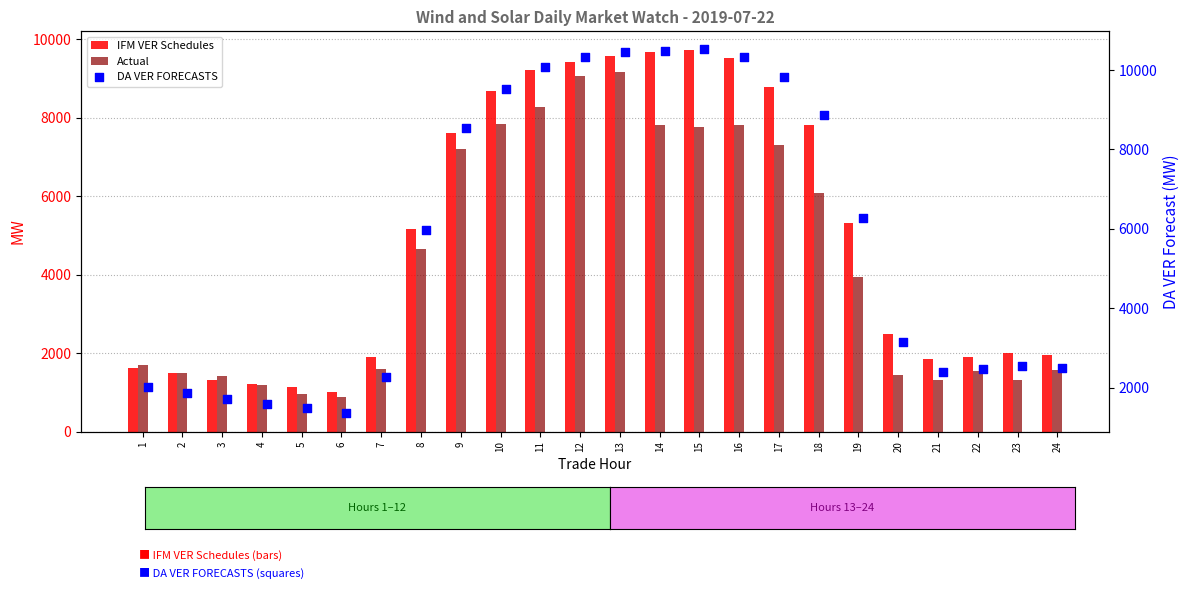

At which category is the sum across all series the highest?

13